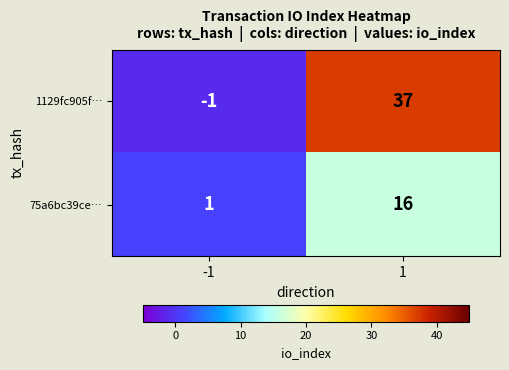

What is the difference between the maximum and minimum values in the 75a6bc39ce… series?

15